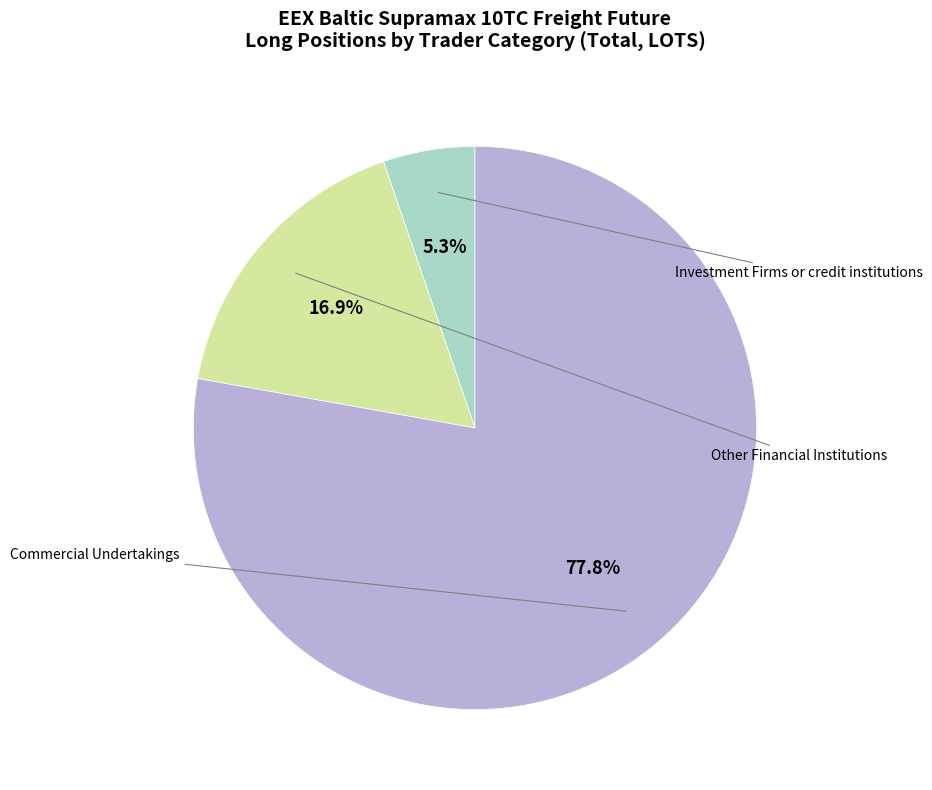

Is there any slice that represents more than half of the pie?

Yes